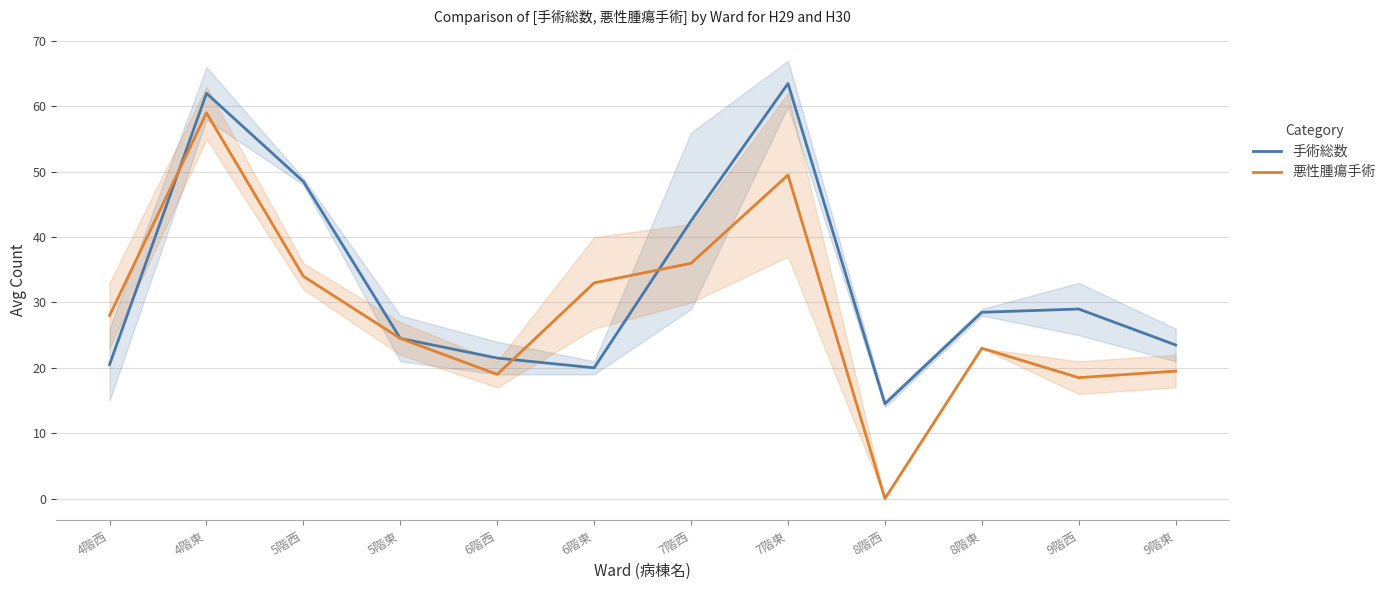

What is the minimum value for 手術総数?

14.5